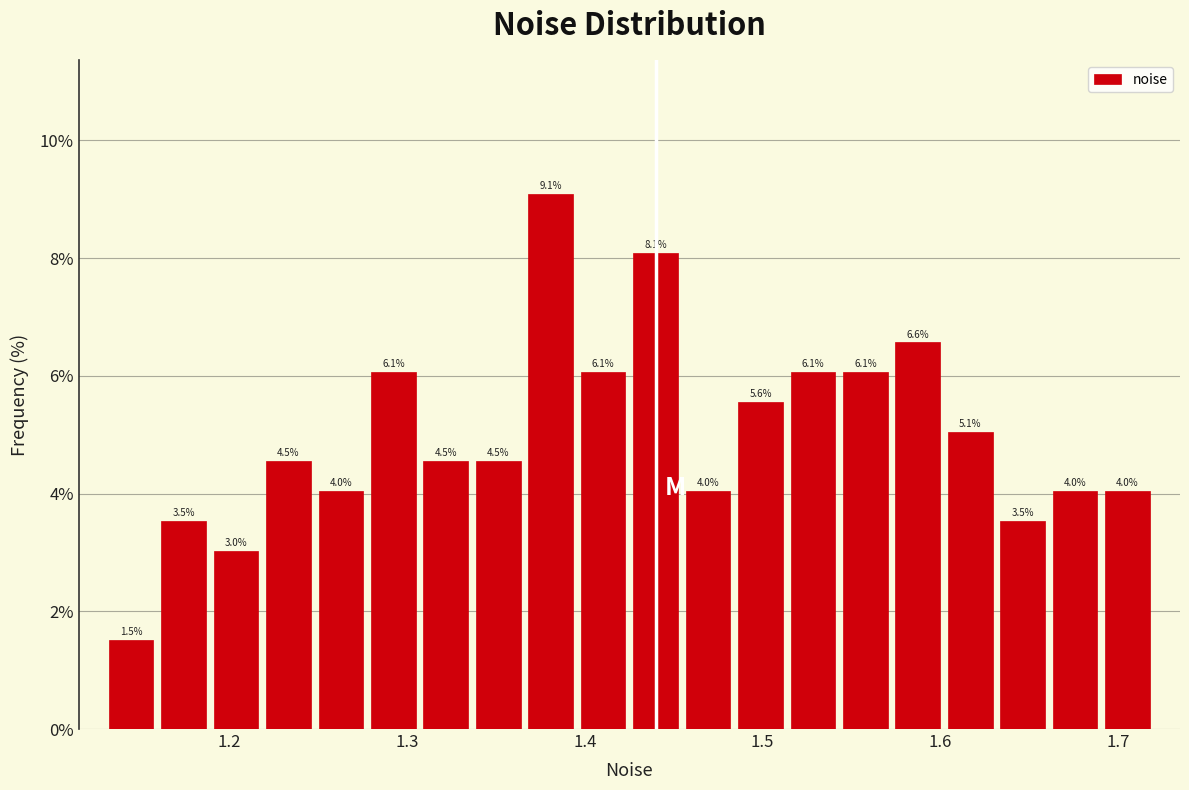

Read against the x-axis, roughly where is the centre of the tallest bar?

1.38